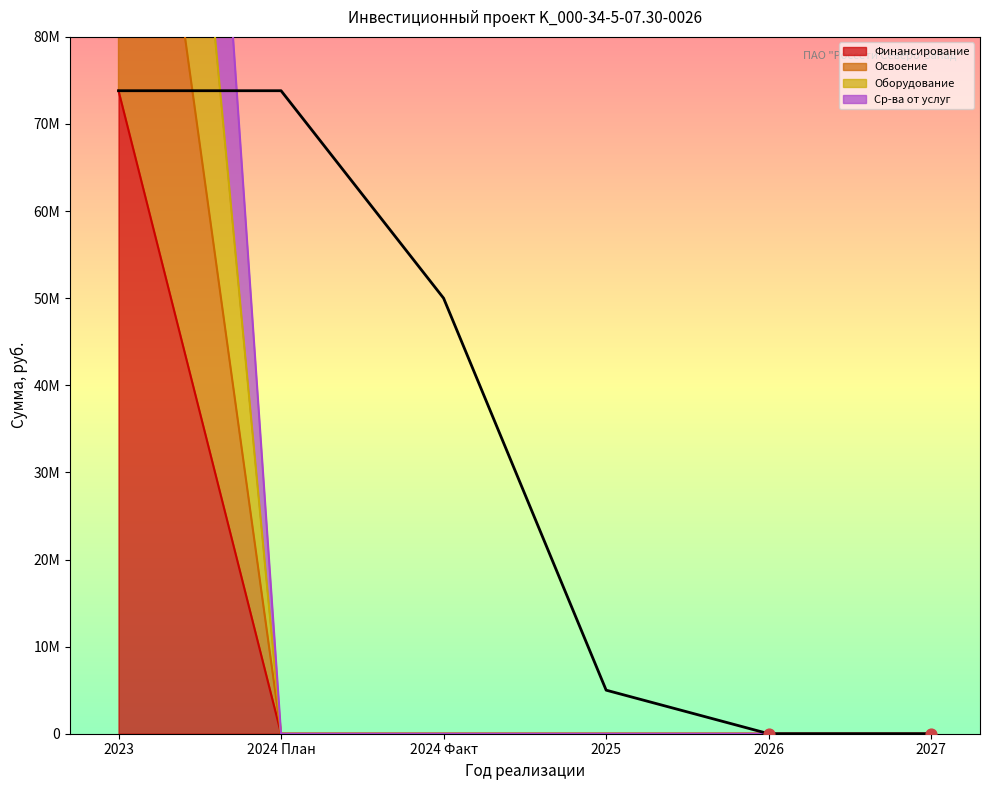

Which series contains the highest Y value?

Оборудование